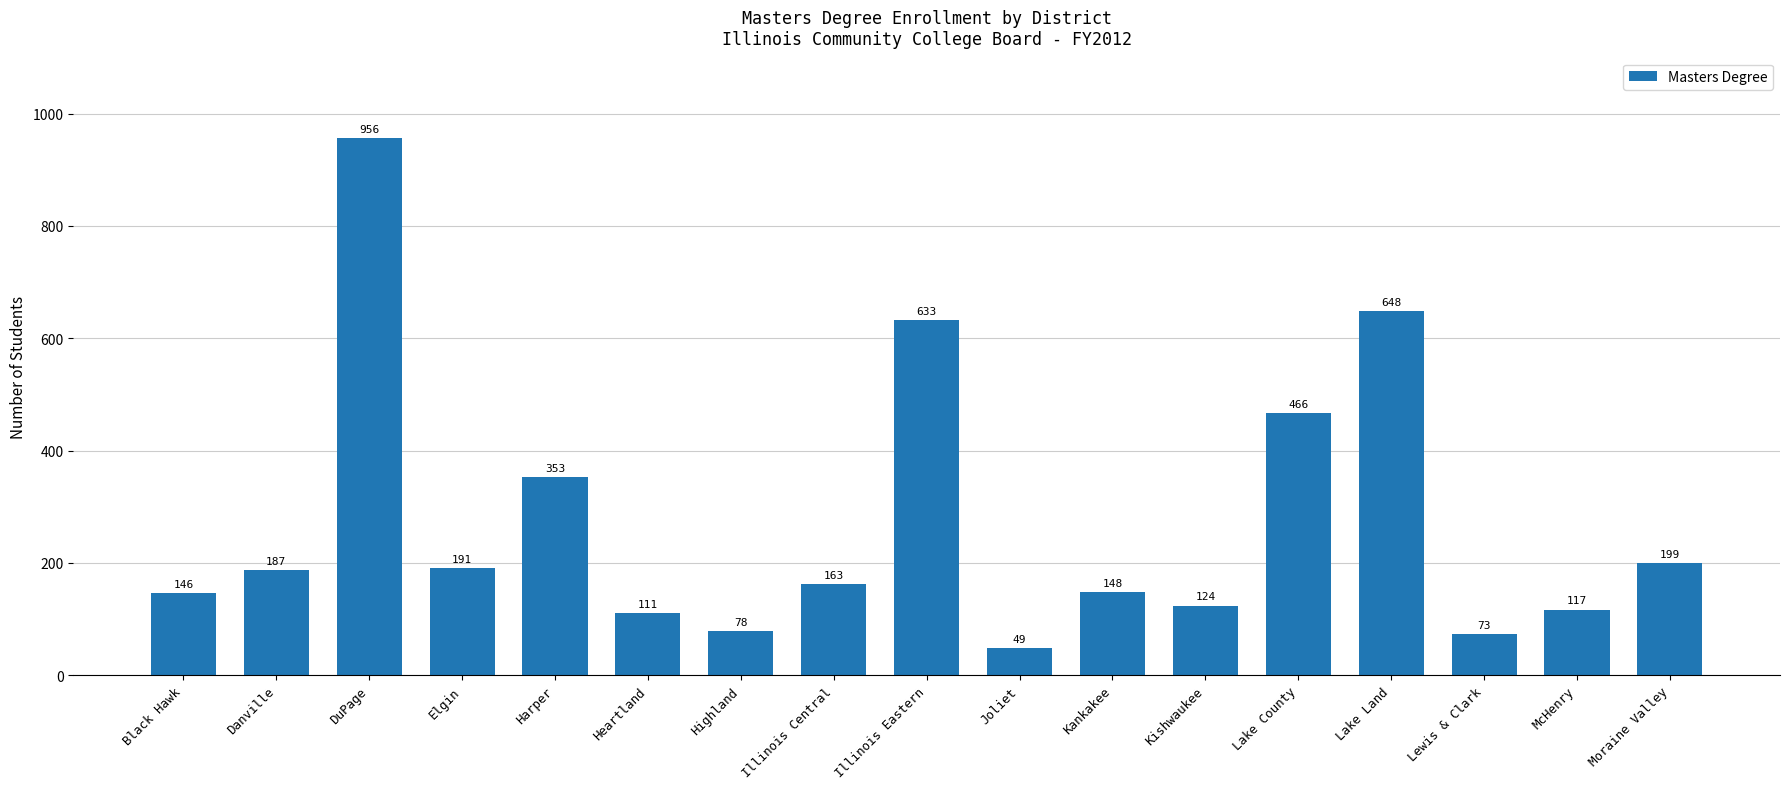

What is the label of the 1st bar from the left?

Black Hawk